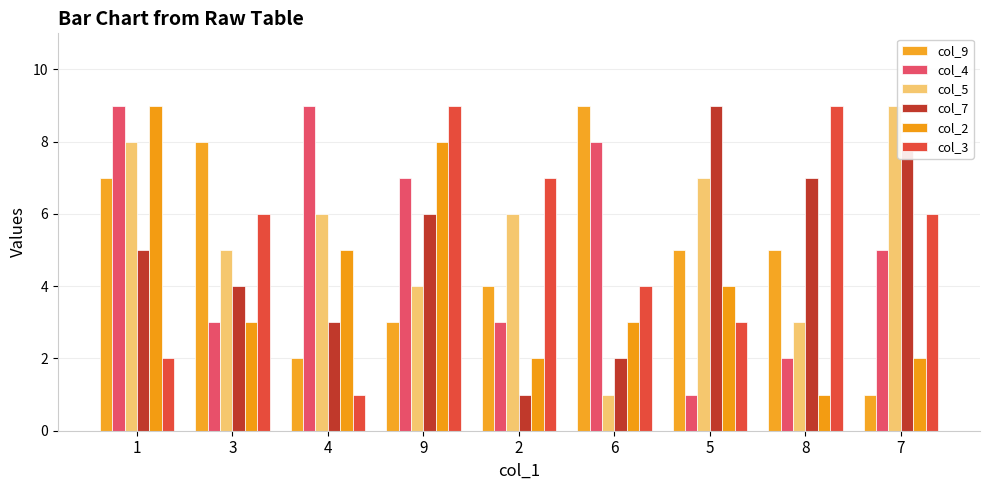

Which label corresponds to the largest value in the chart?

6